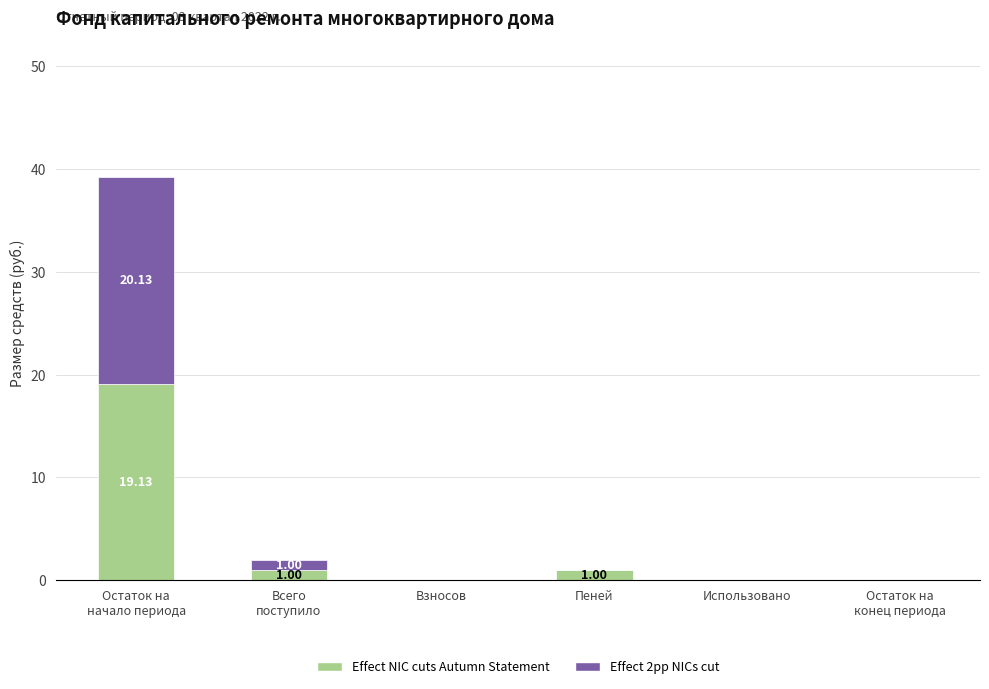

What is the sum of all Effect NIC cuts Autumn Statement values?

21.1